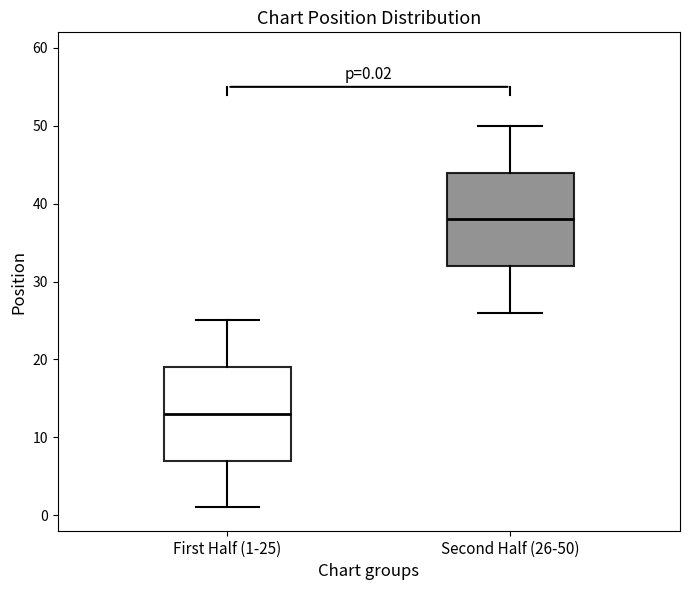

Which box has the lowest median line?

First Half (1-25)